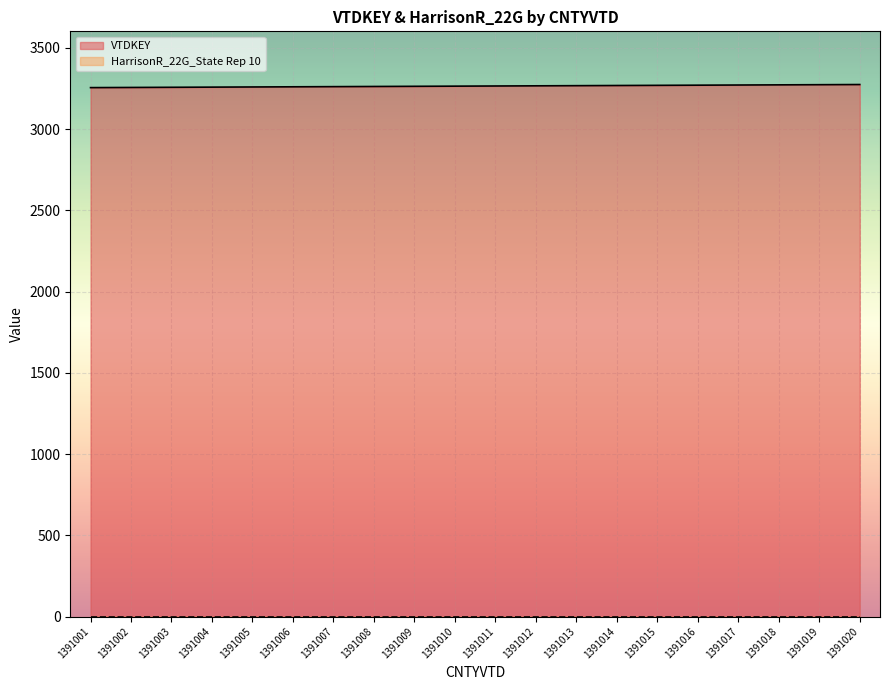

At which label does the data first exceed 3265?

1391012